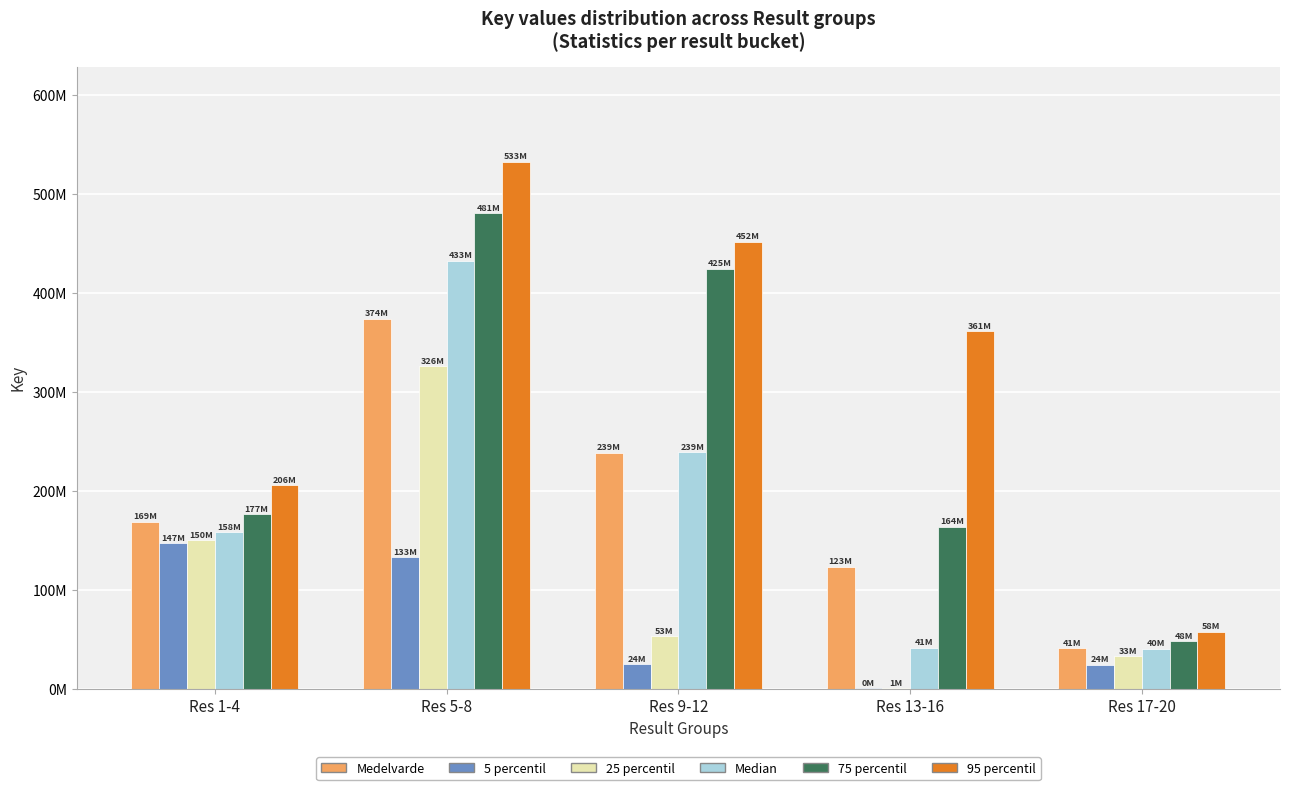

Are the bars grouped side by side (vs. stacked)?

Yes